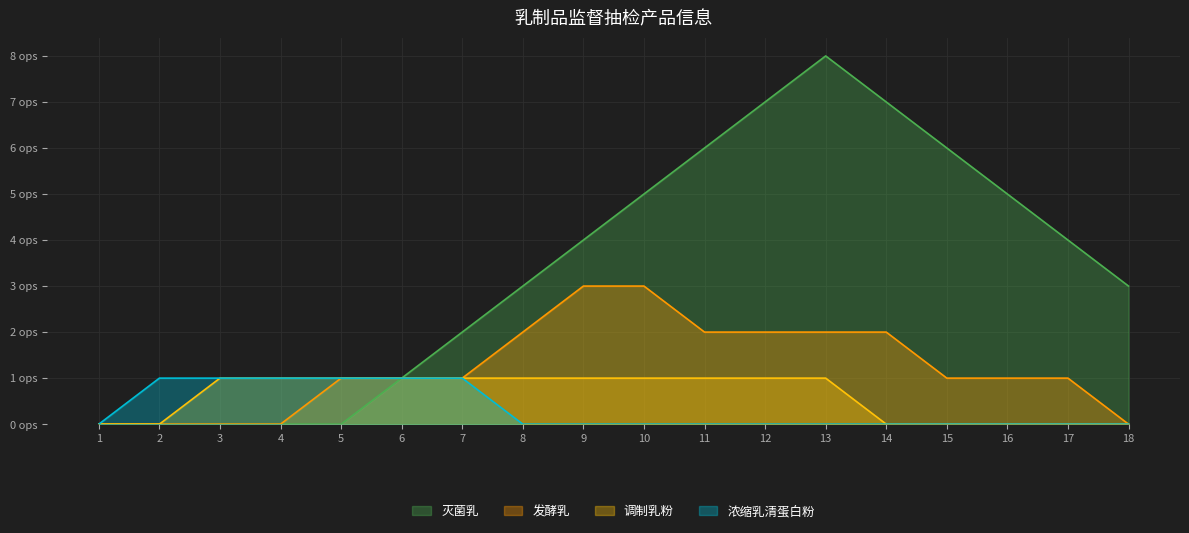

What is the sum of the 浓缩乳清蛋白粉 values at 2 and 1?

1